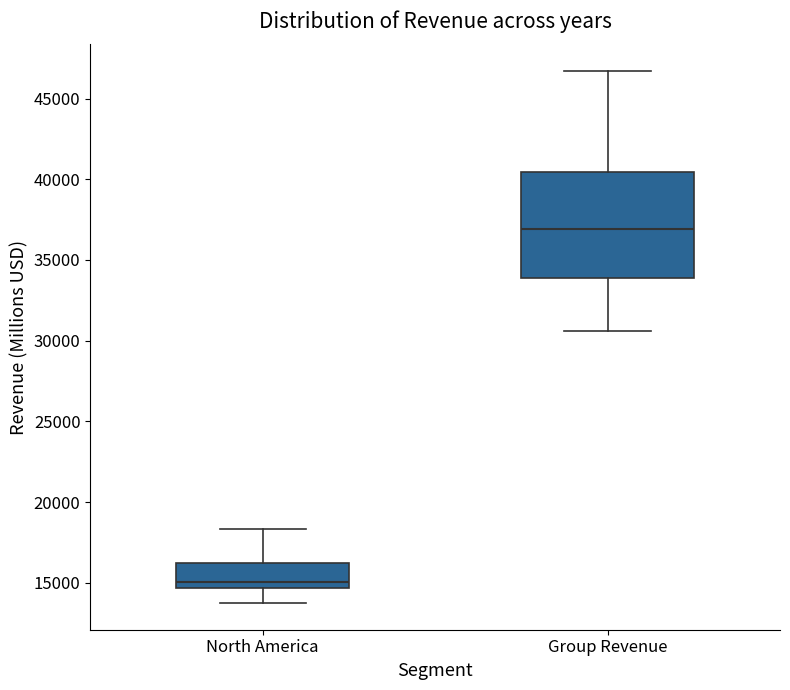

Comparing the boxes themselves (not the whiskers), which one is the tallest?

Group Revenue